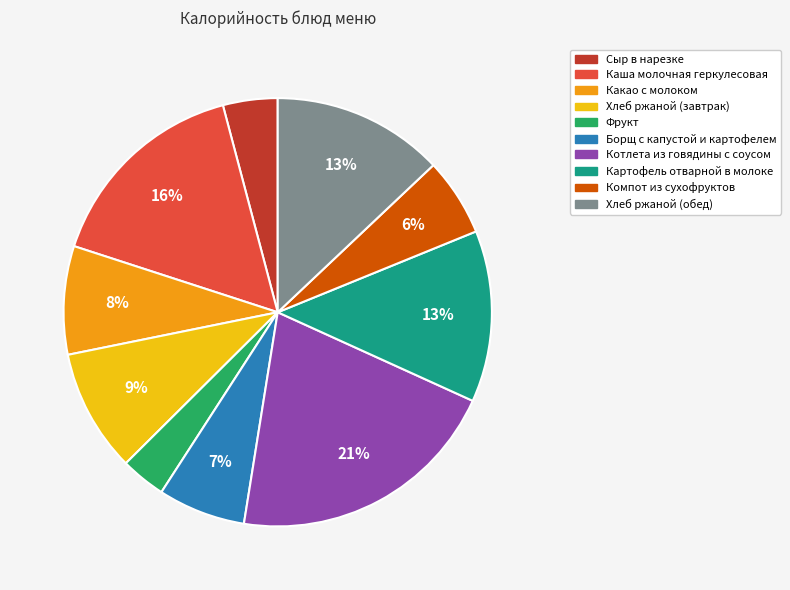

Which has a higher value, Какао с молоком or Хлеб ржаной (завтрак)?

Хлеб ржаной (завтрак)